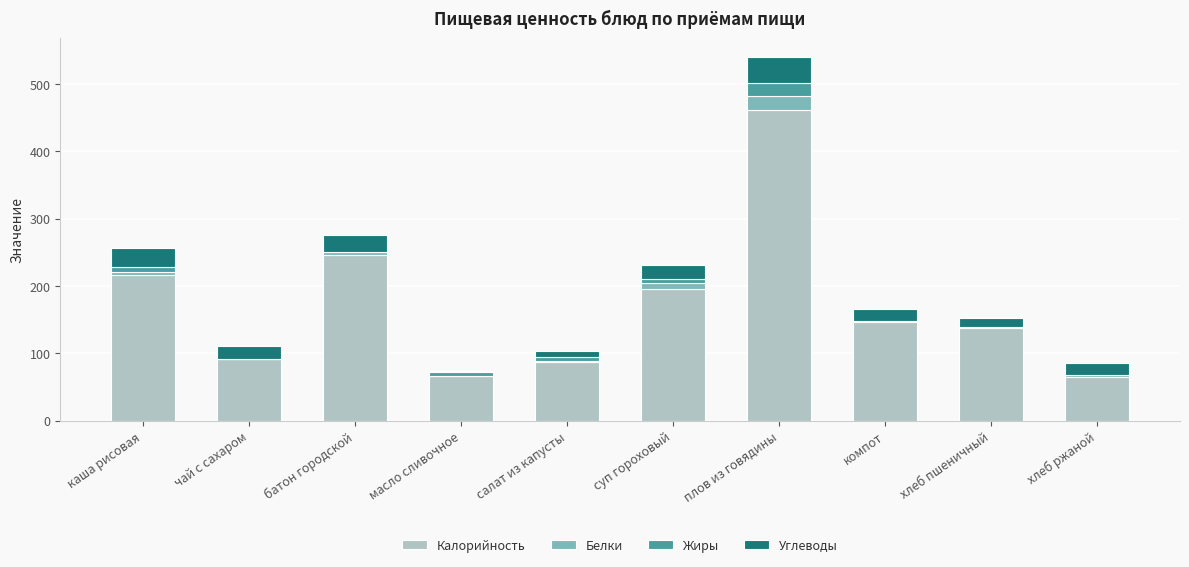

Is it true that Калорийность equals 147.0 at компот?

True